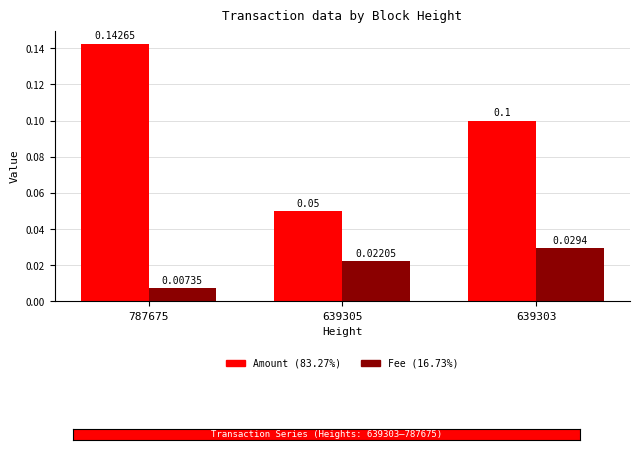

At which category is the sum across all series the highest?

787675